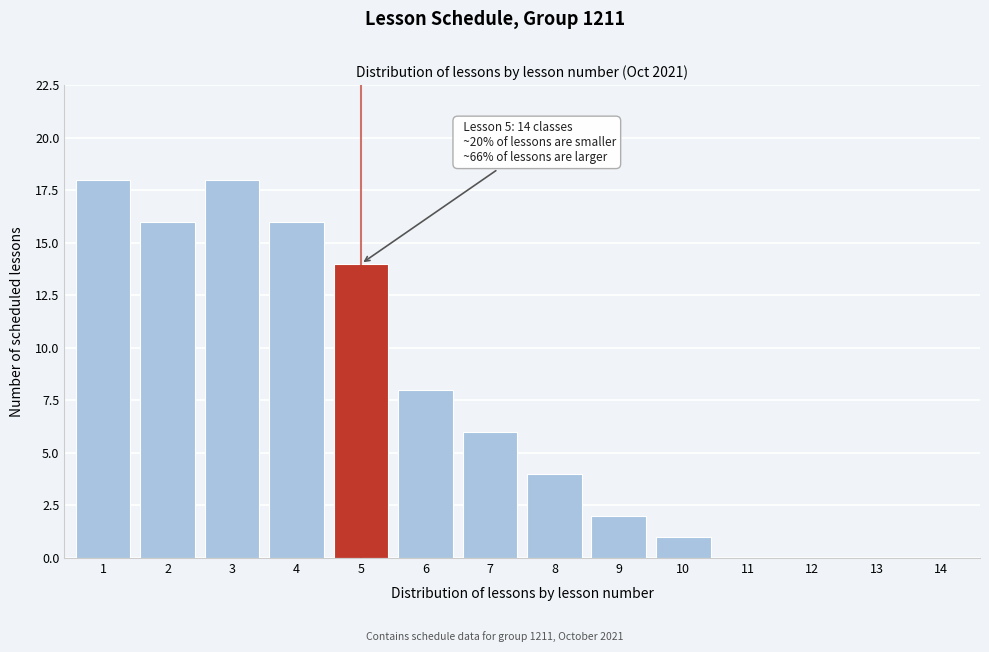

Reading left to right, list all the values displayed in this chart.

1=18	2=16	3=18	4=16	5=14	6=8	7=6	8=4	9=2	10=1	11=0	12=0	13=0	14=0